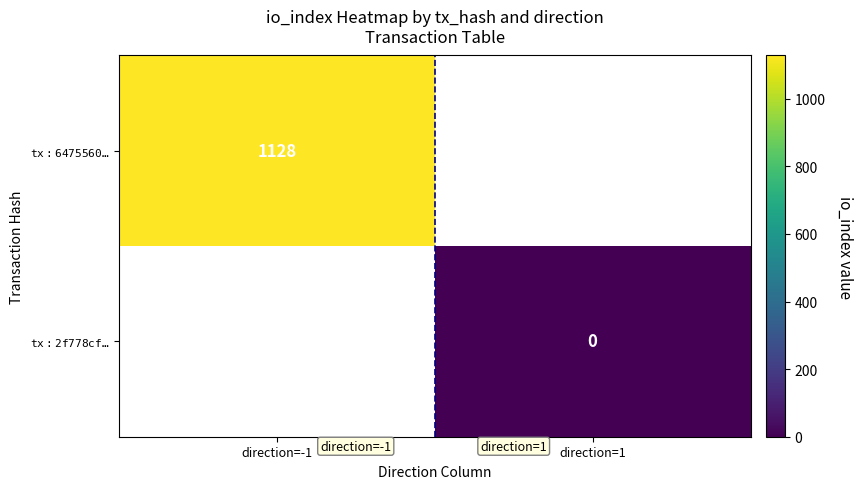

At which category does the chart reach its minimum across all series?

direction=1